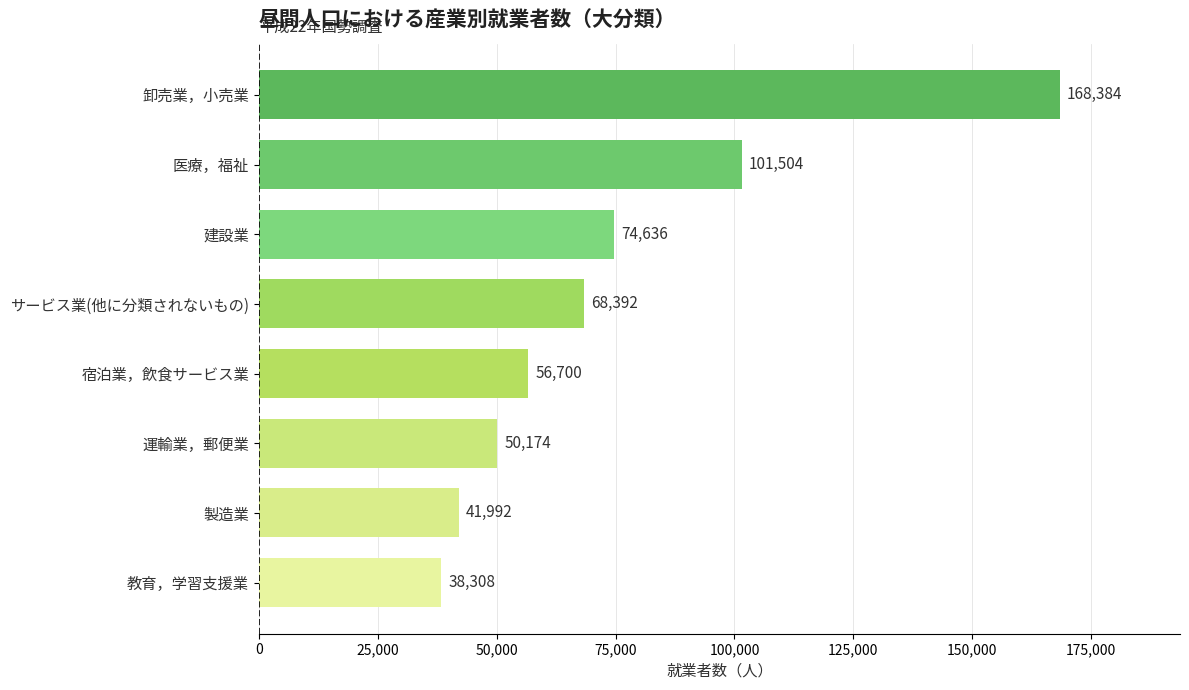

Are the bars grouped side by side (vs. stacked)?

No